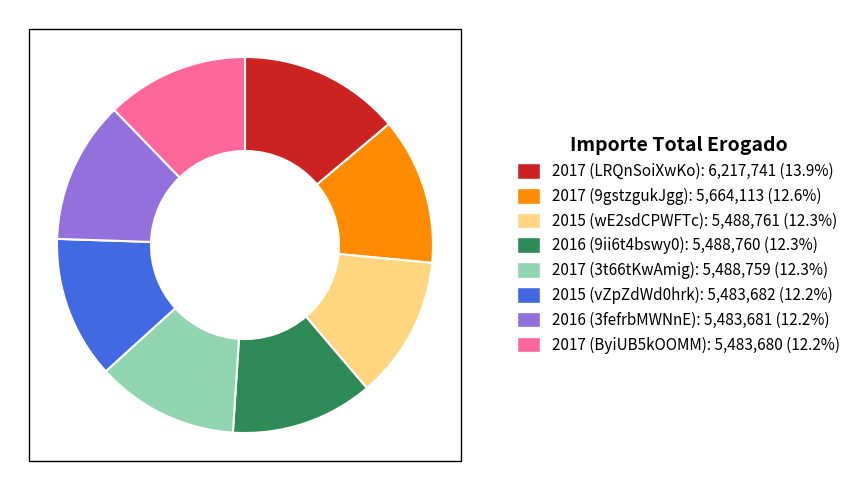

Is there a majority slice in this chart?

No